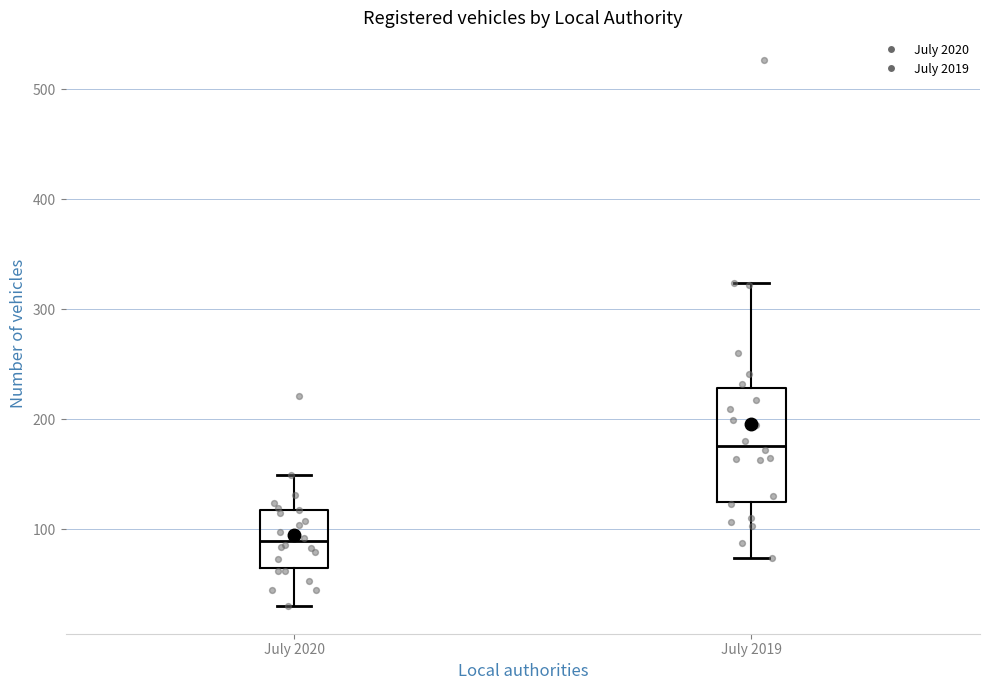

Where does the lower whisker of the box for July 2019 end on the y-axis? The values are not printed on the chart, so give them approximately, as read against the axis.

70